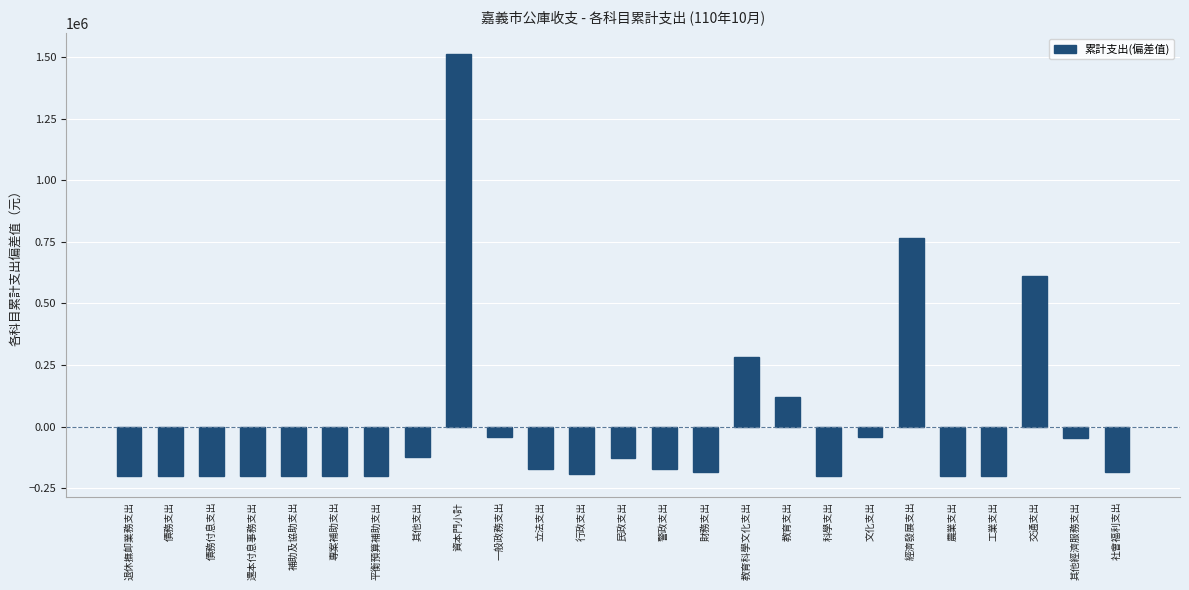

What is the change in value from 其他支出 to 科學支出?

-76910